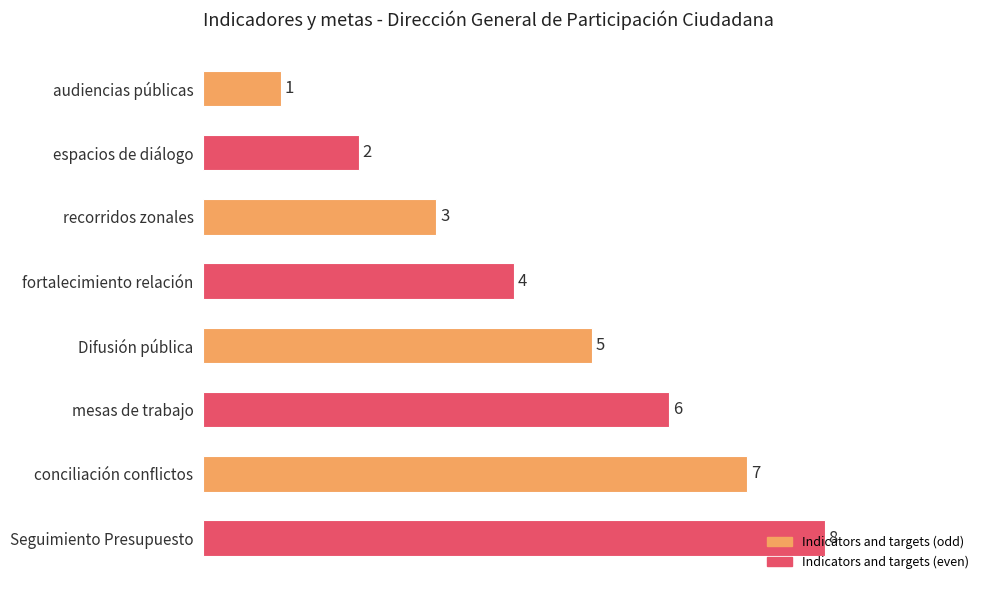

What is the sum of all values?

36